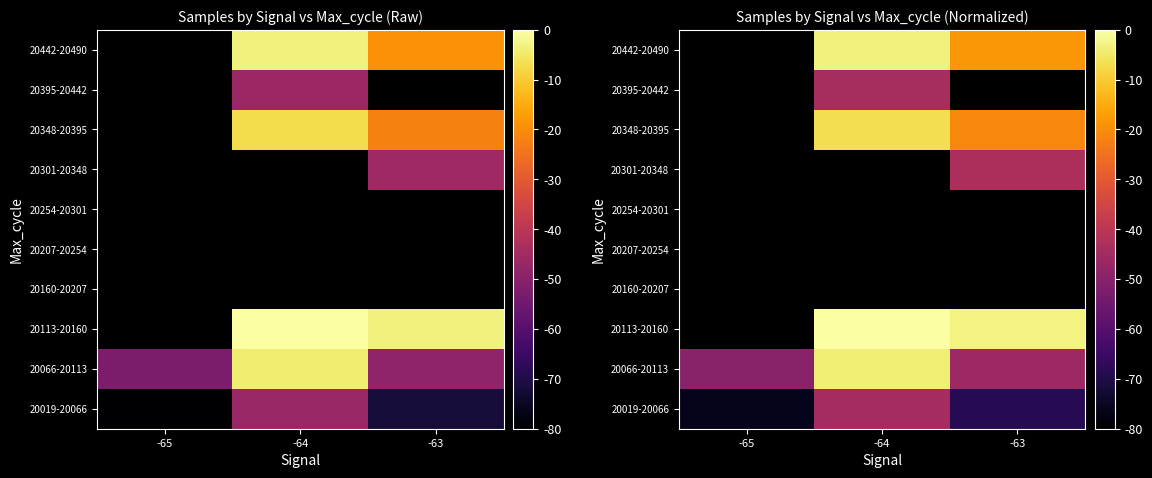

What is the minimum value shown in the chart?

-76.0